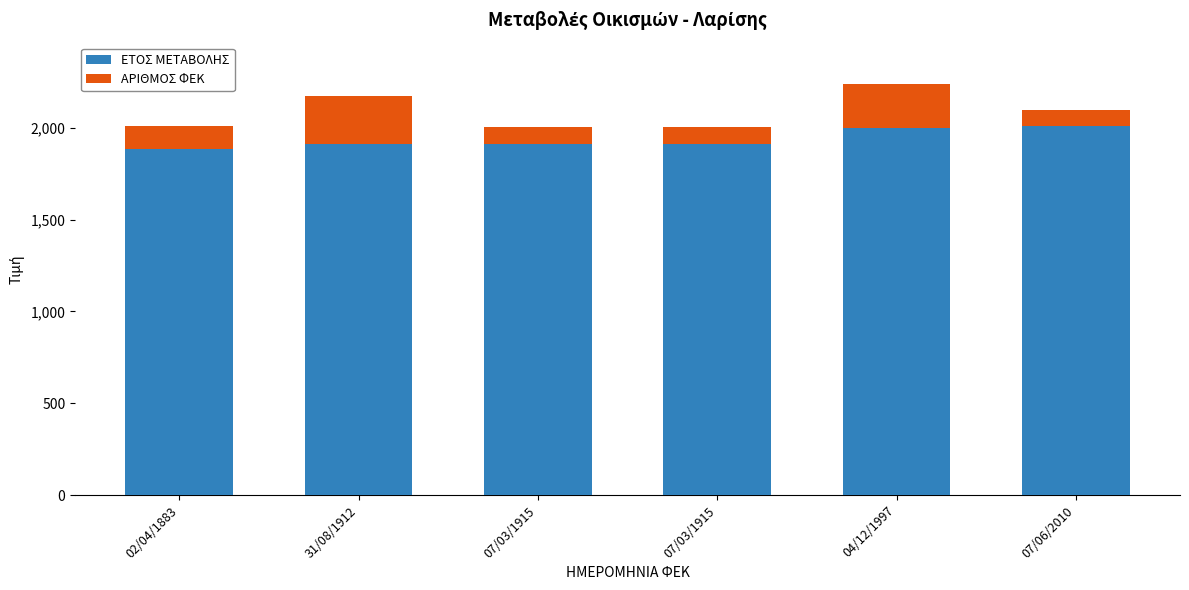

At which category is the sum across all series the highest?

04/12/1997